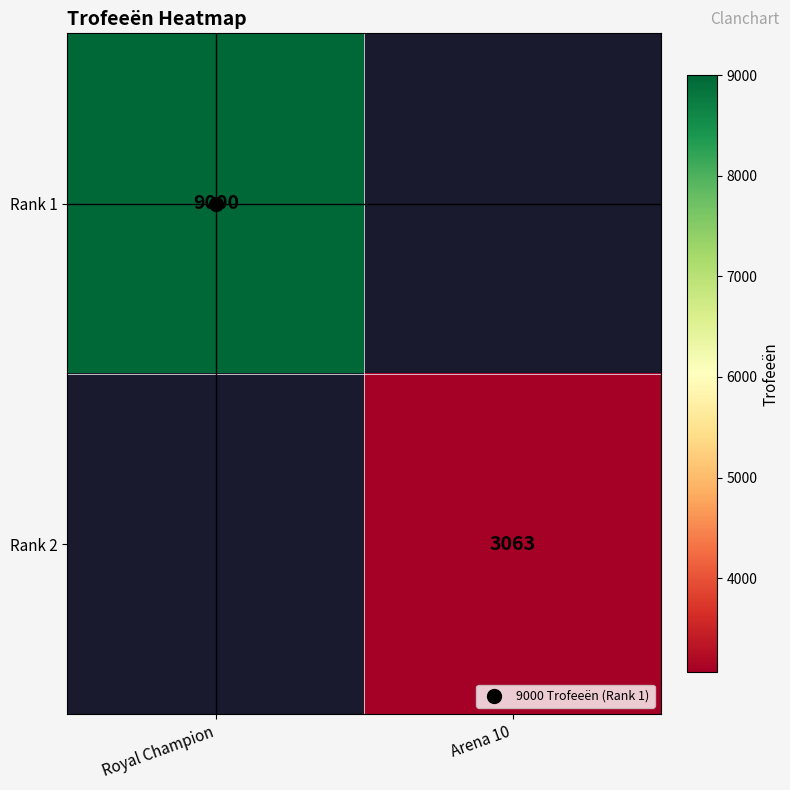

Rank the series at Royal Champion from highest to lowest value.

Rank 1, Rank 2